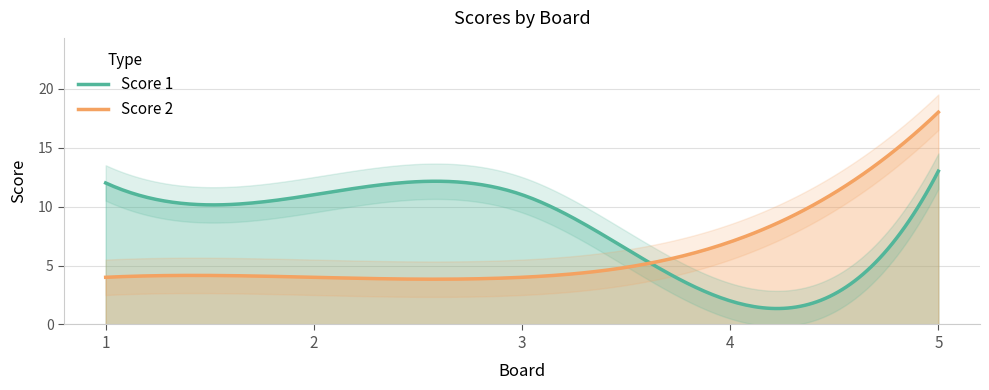

How many times do Score 2 and Score 1 cross each other?

1